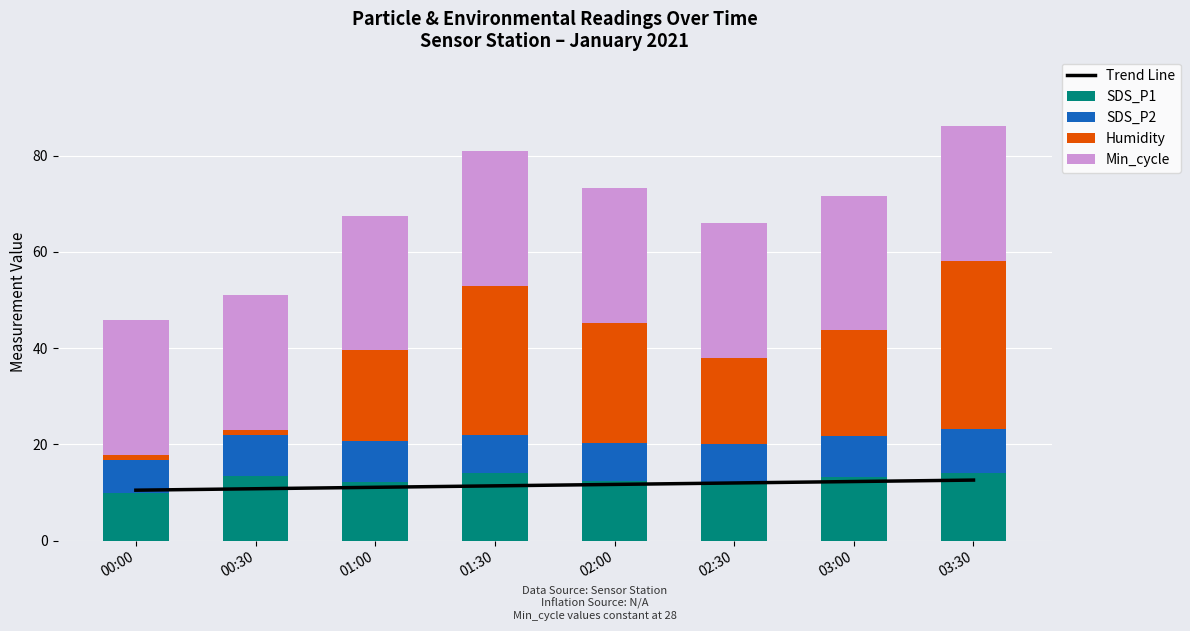

At which label is SDS_P1 closest to 12?

01:00